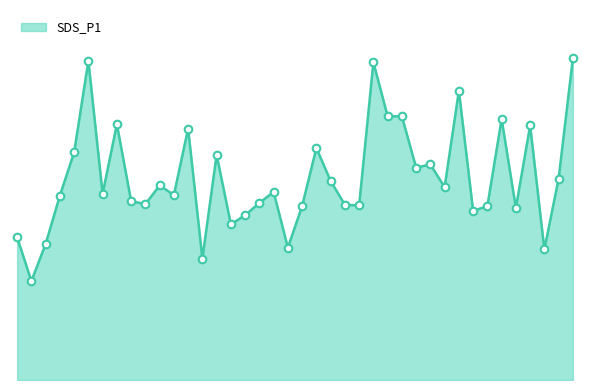

What is the change in value from 00:15 to 01:34?

-3.0